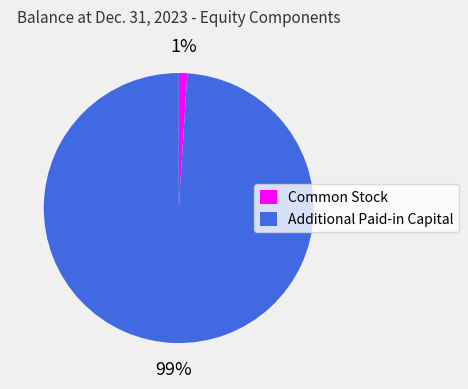

How many segments does this pie chart have?

2